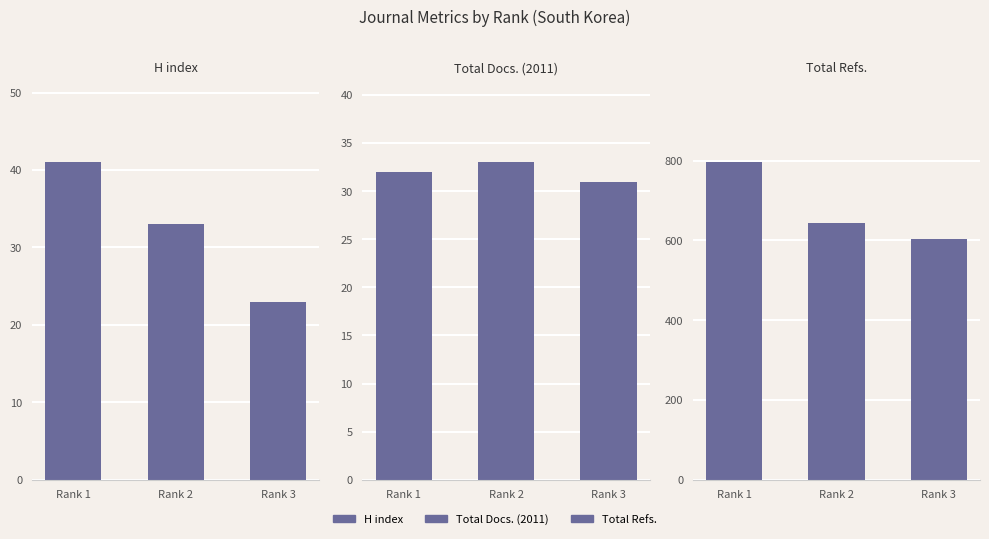

What is the total value across all series at Rank 2?

711